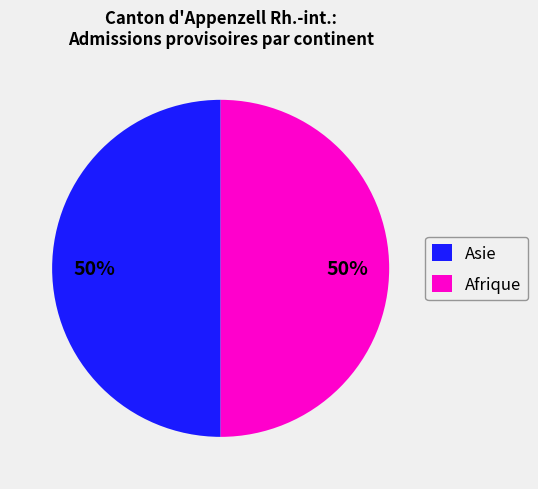

Count the number of slices in the pie.

2